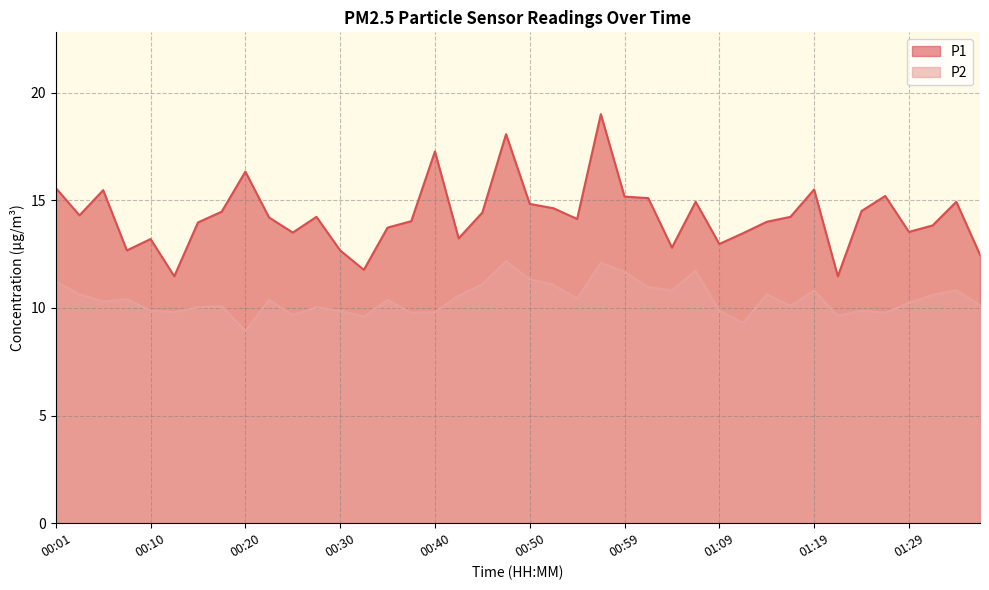

What are all the series names shown in the legend?

P1, P2